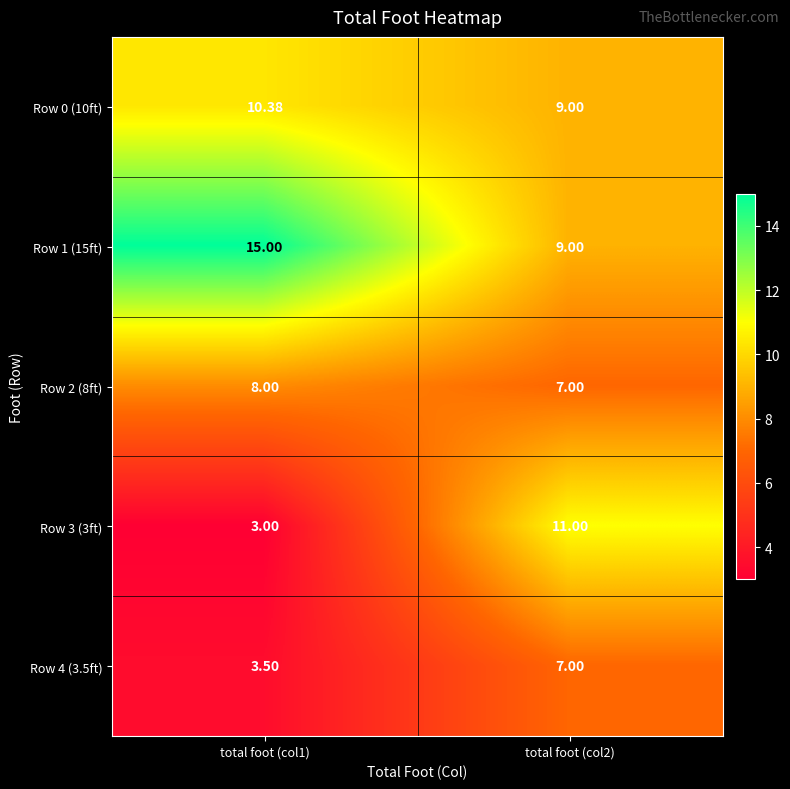

Is the value of Row 3 (3ft) at total foot (col2) greater than the value of Row 4 (3.5ft) at total foot (col2)?

Yes